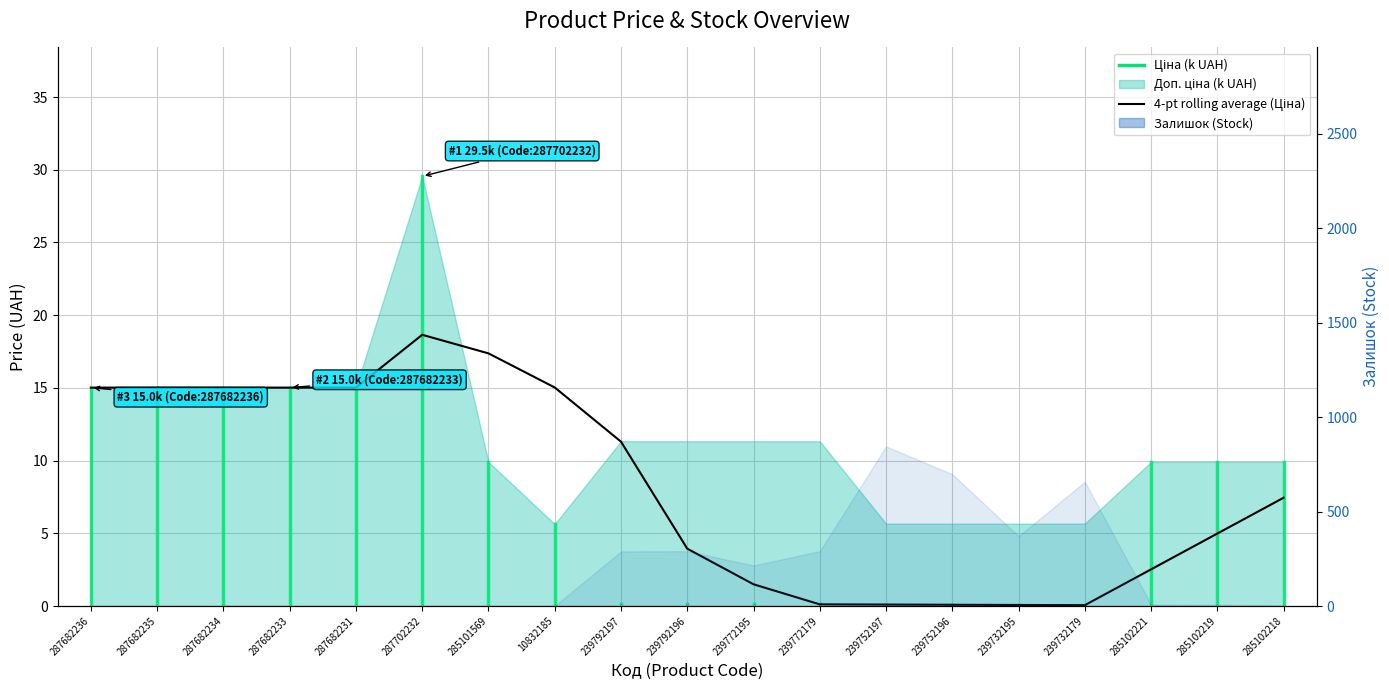

What is the label of the 14th point from the right?

287702232